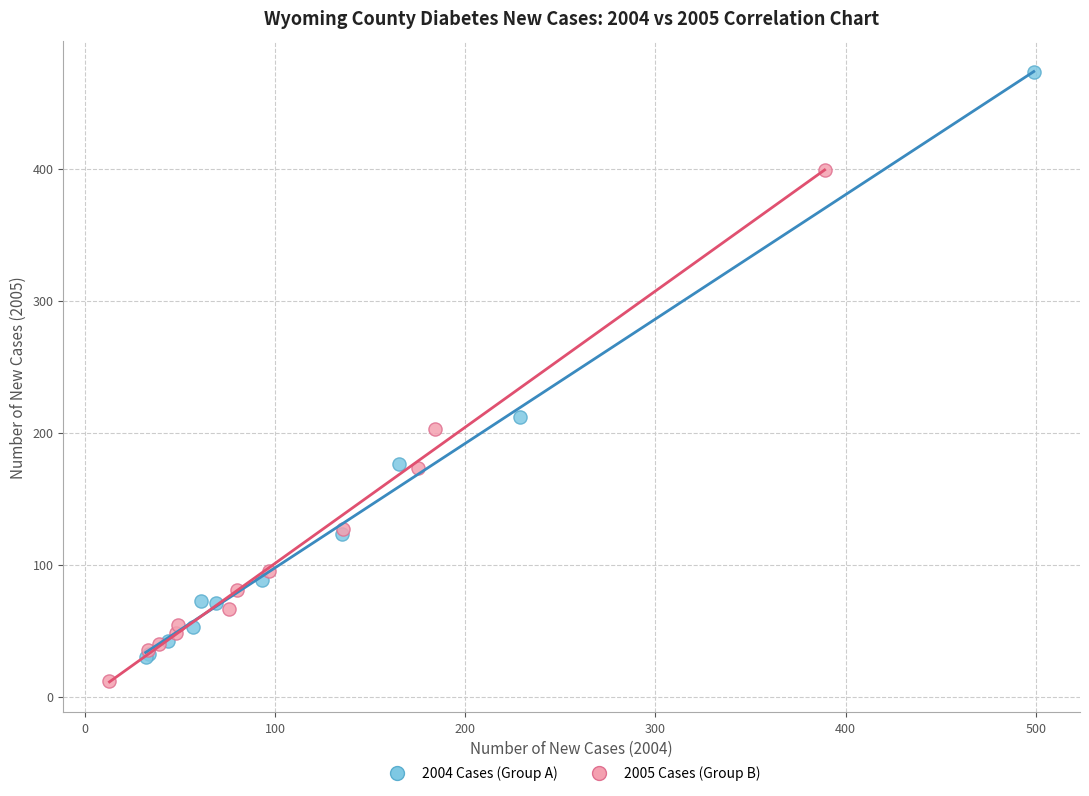

What are all the series names shown in the legend?

2004 Cases (Group A), 2005 Cases (Group B)